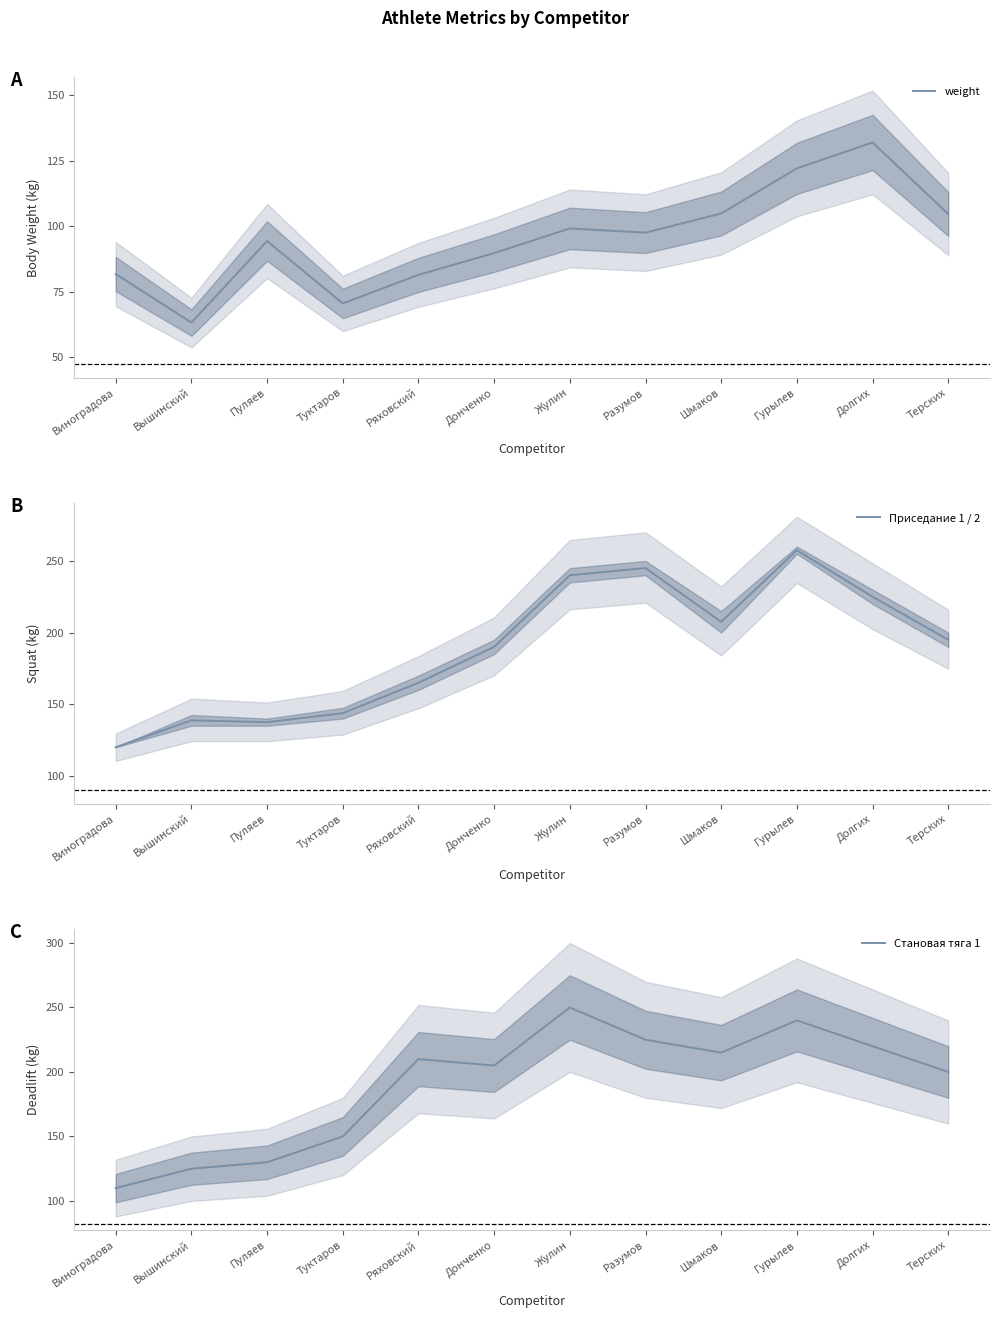

True or false: Становая тяга 1 has more than 0 points higher than both neighbors.

True